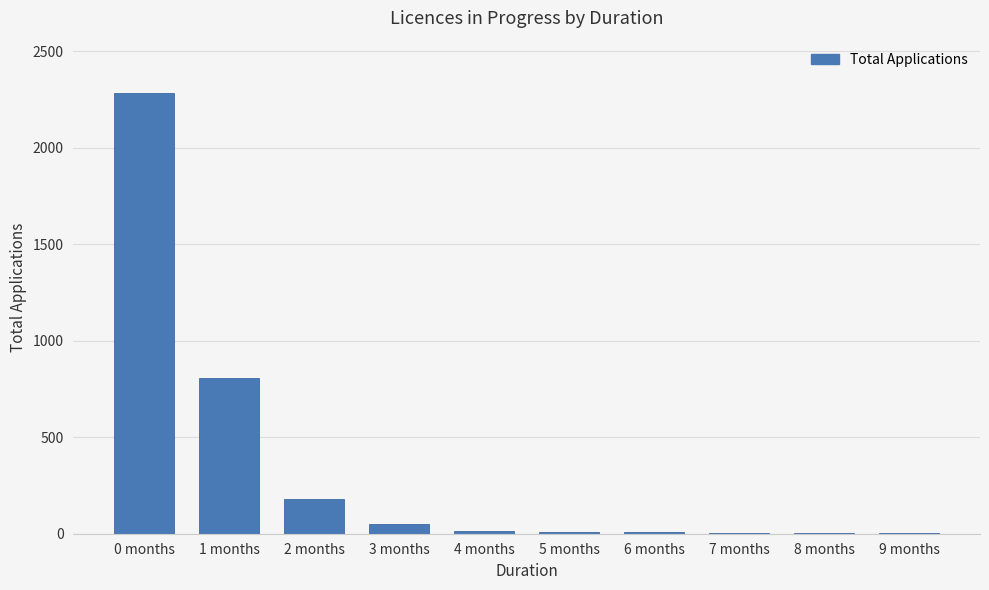

How many series are shown in this chart?

1